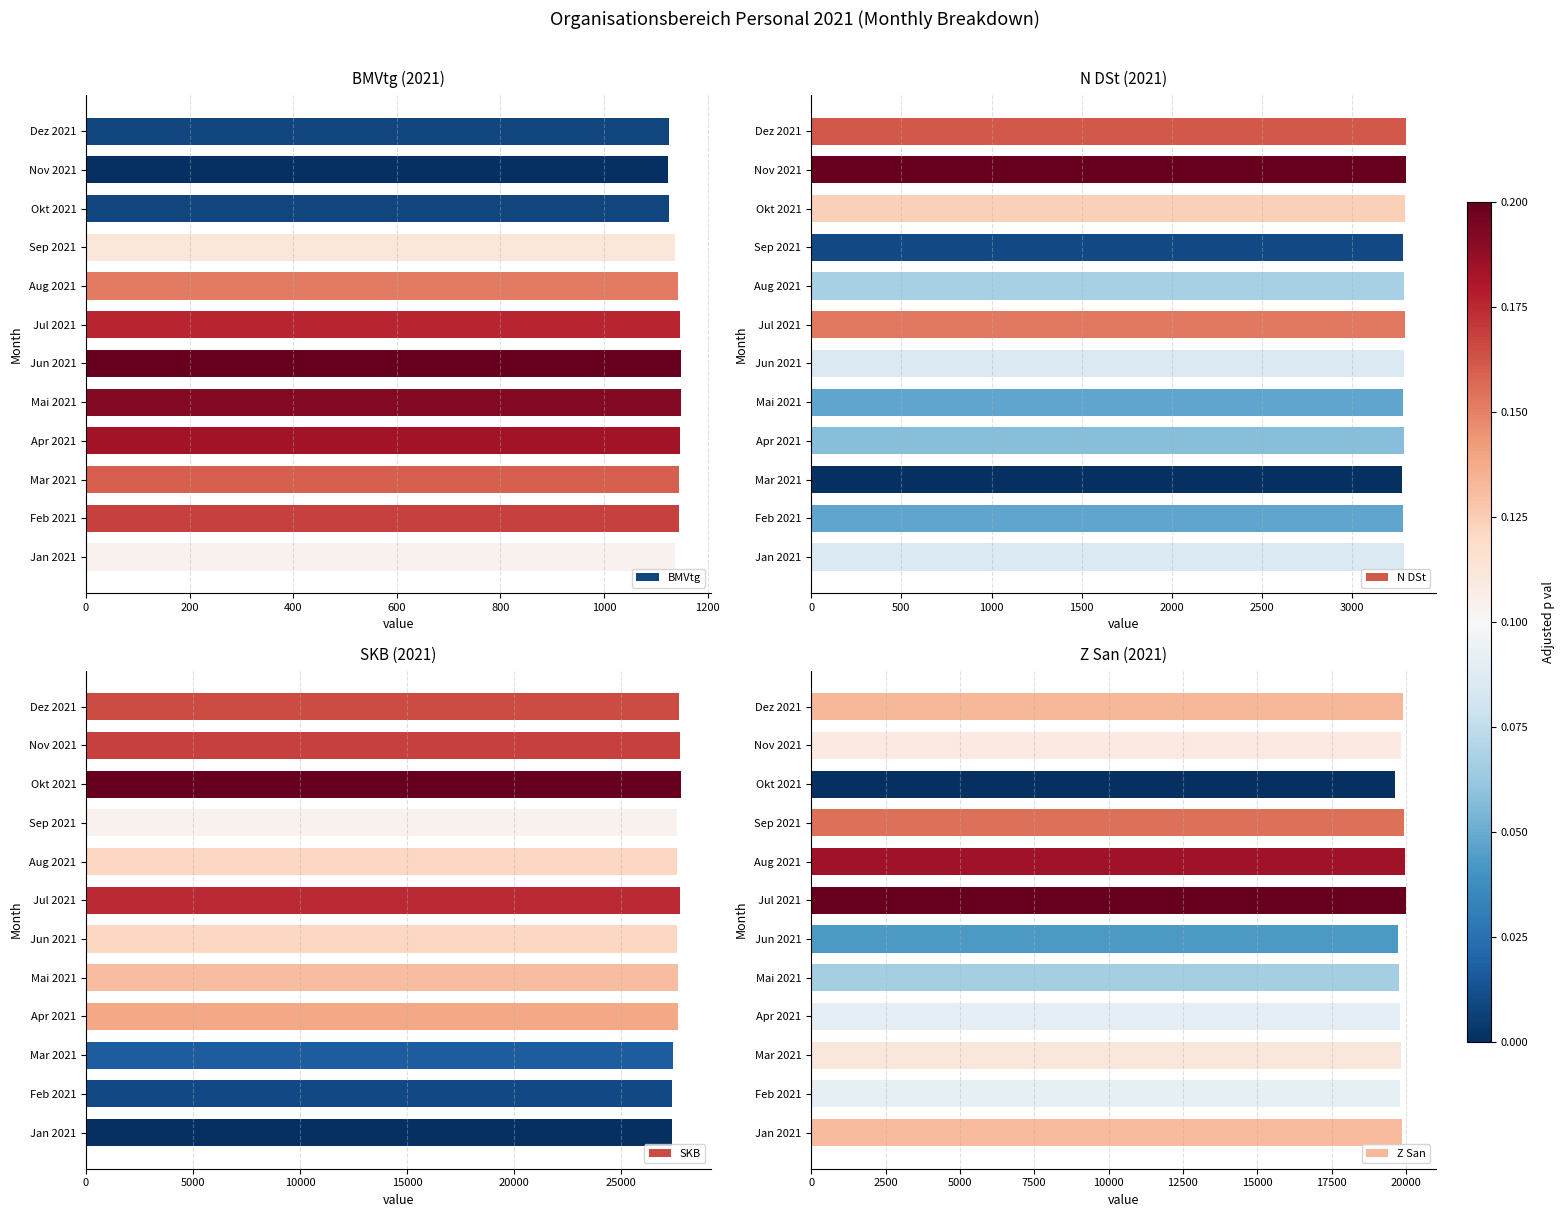

The value of BMVtg at Nov 2021 is 1124. True or false?

True